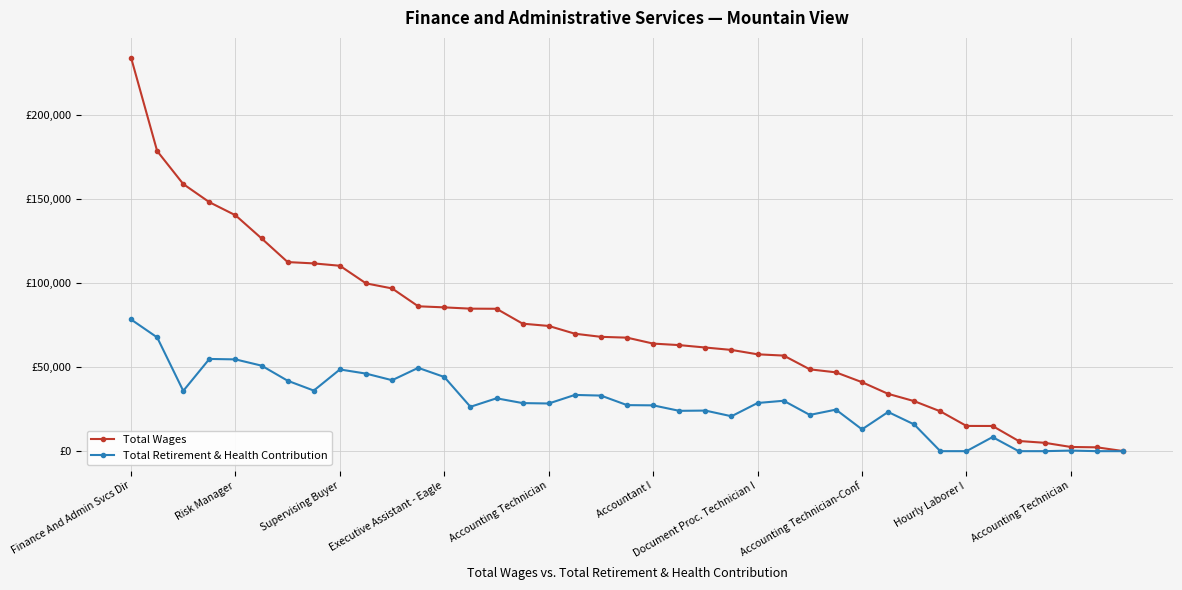

What are all the series names shown in the legend?

Total Wages, Total Retirement & Health Contribution